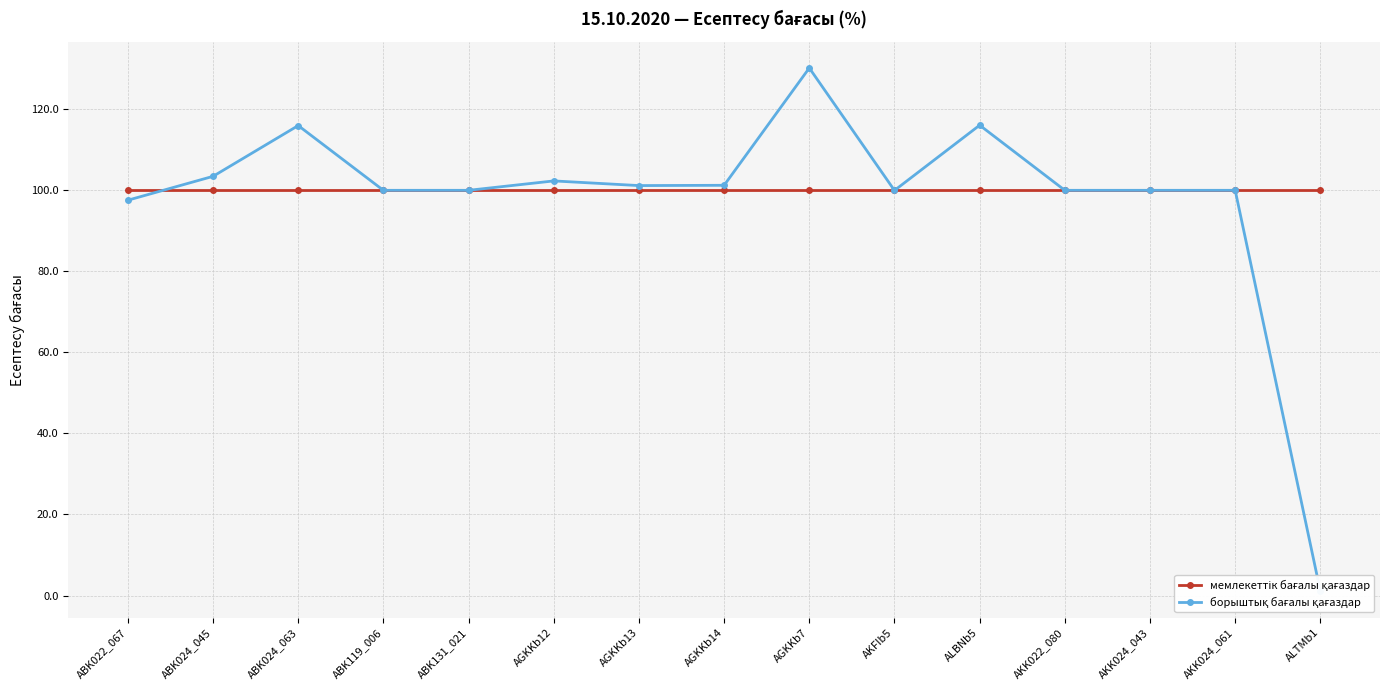

Reading left to right, transcribe all the data shown in this chart.

мемлекеттік бағалы қағаздар: ABK022_067=100.0	ABK024_045=100.0	ABK024_063=100.0	ABK119_006=100.0	ABK131_021=100.0	AGKKb12=100.0	AGKKb13=100.0	AGKKb14=100.0	AGKKb7=100.0	AKFIb5=100.0	ALBNb5=100.0	AKK022_080=100.0	AKK024_043=100.0	AKK024_061=100.0	ALTMb1=100.0
борыштық бағалы қағаздар: ABK022_067=97.6	ABK024_045=103.5	ABK024_063=116.0	ABK119_006=100.0	ABK131_021=100.0	AGKKb12=102.3	AGKKb13=101.2	AGKKb14=101.2	AGKKb7=130.2	AKFIb5=100.0	ALBNb5=116.1	AKK022_080=100.0	AKK024_043=100.0	AKK024_061=100.0	ALTMb1=1.0